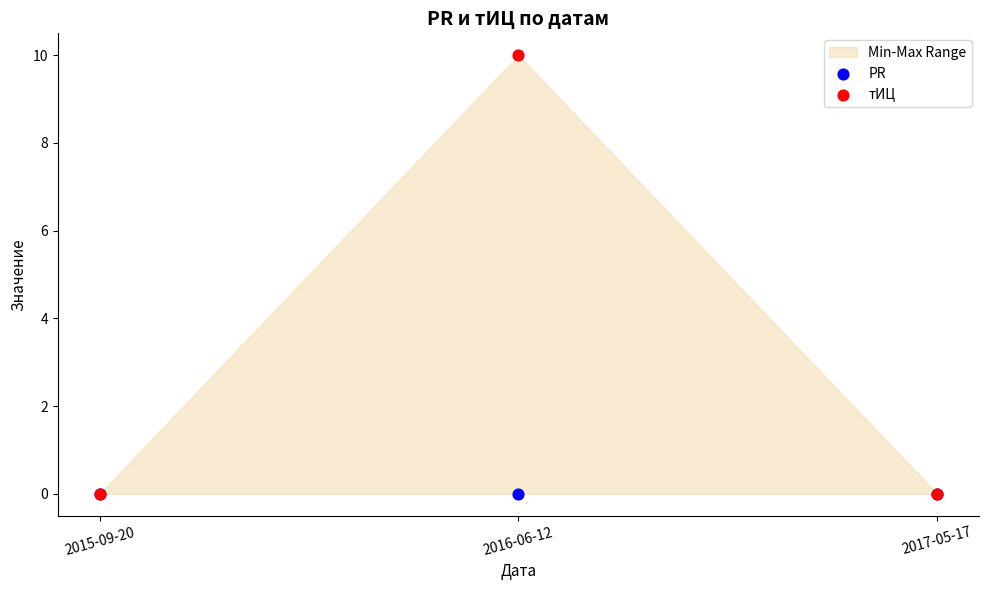

Which series has the largest Y range (max minus min)?

тИЦ